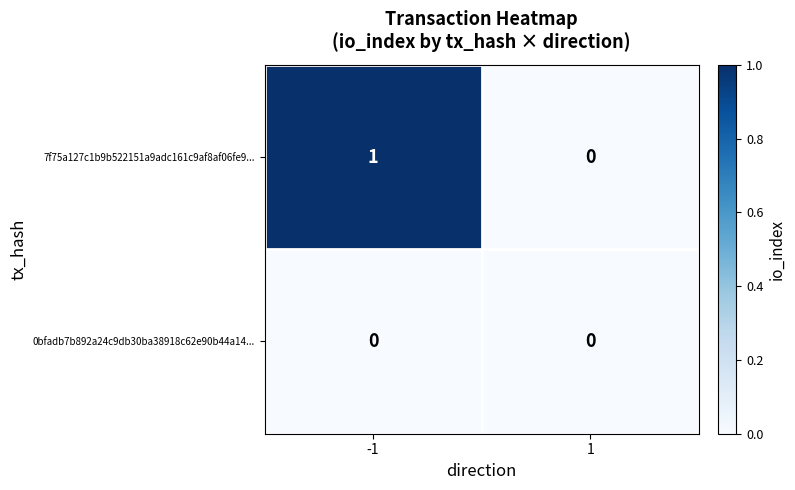

What is the greatest value displayed?

1